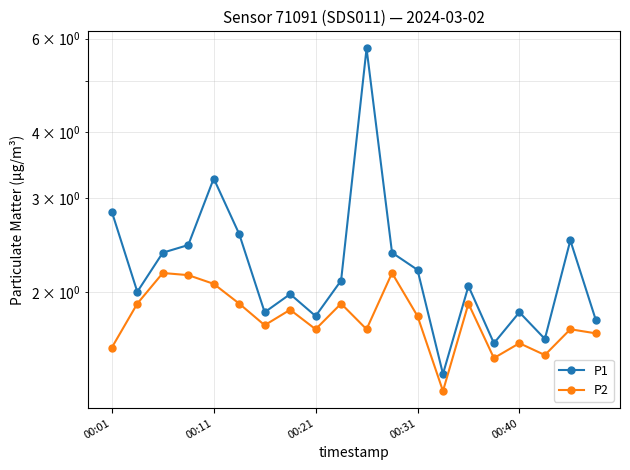

The P1 series shows 4.6 at 00:01. True or false?

False